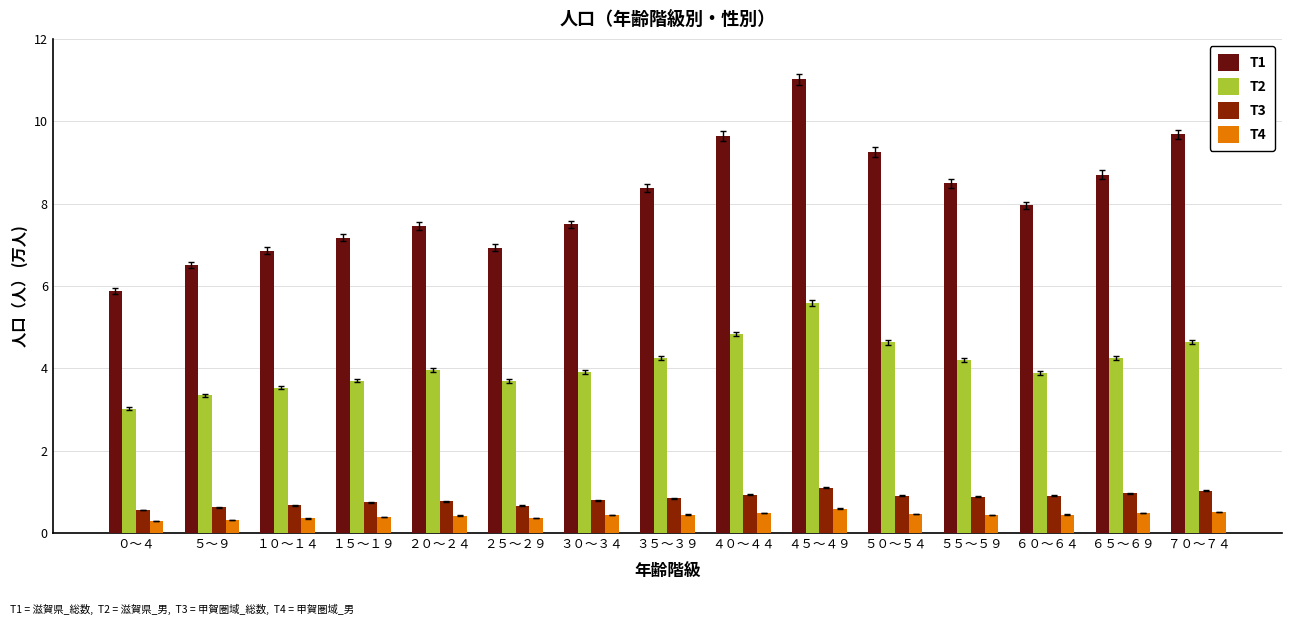

What is the value of the T4 bar at the 4th from the left?

0.4